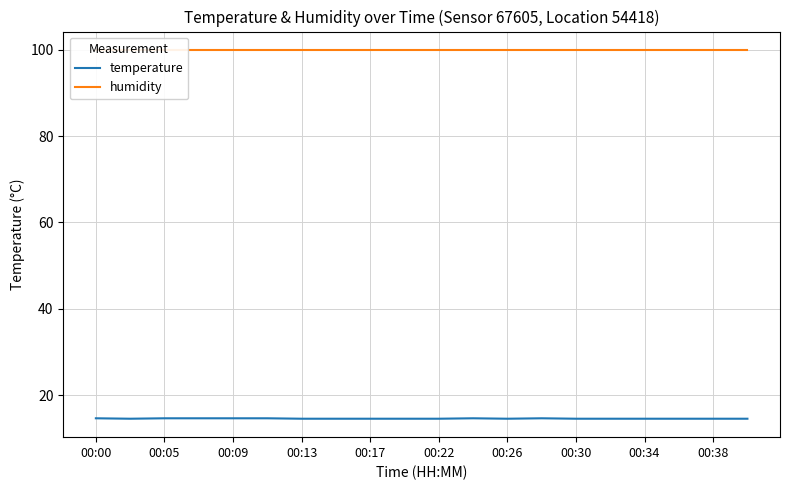

Is this an area chart (filled region under the line)?

No